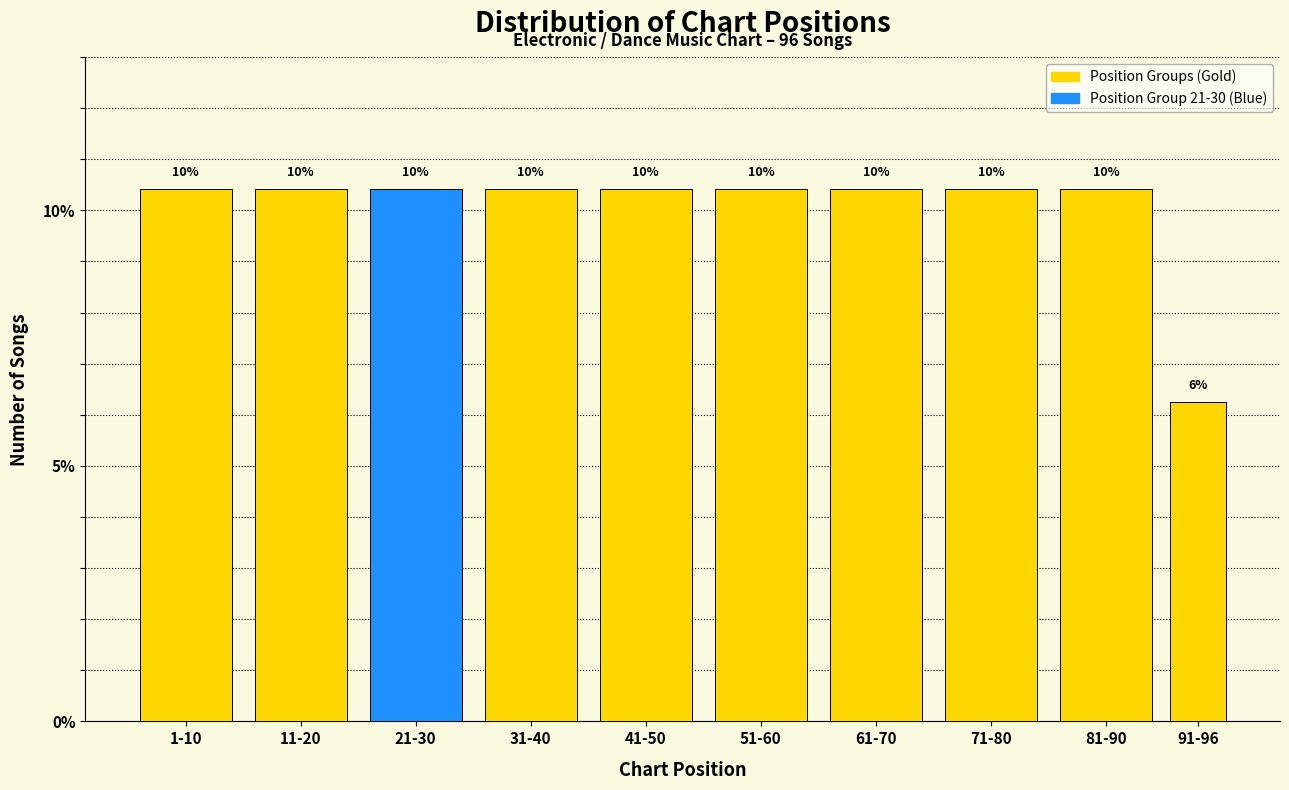

Are the bars horizontal?

No